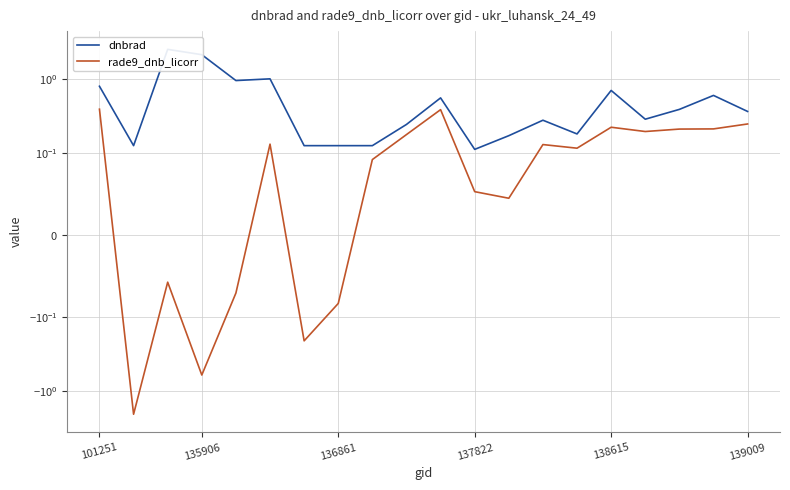

Reading left to right, list all the values displayed in this chart.

dnbrad: 0.8	0.1	2.5	2.1	0.9	1.0	0.1	0.1	0.1	0.2	0.6	0.1	0.2	0.3	0.2	0.7	0.3	0.4	0.6	0.4
rade9_dnb_licorr: 0.4	-2.0	-0.1	-0.6	-0.1	0.1	-0.2	-0.1	0.1	0.2	0.4	0.1	0.0	0.1	0.1	0.2	0.2	0.2	0.2	0.2